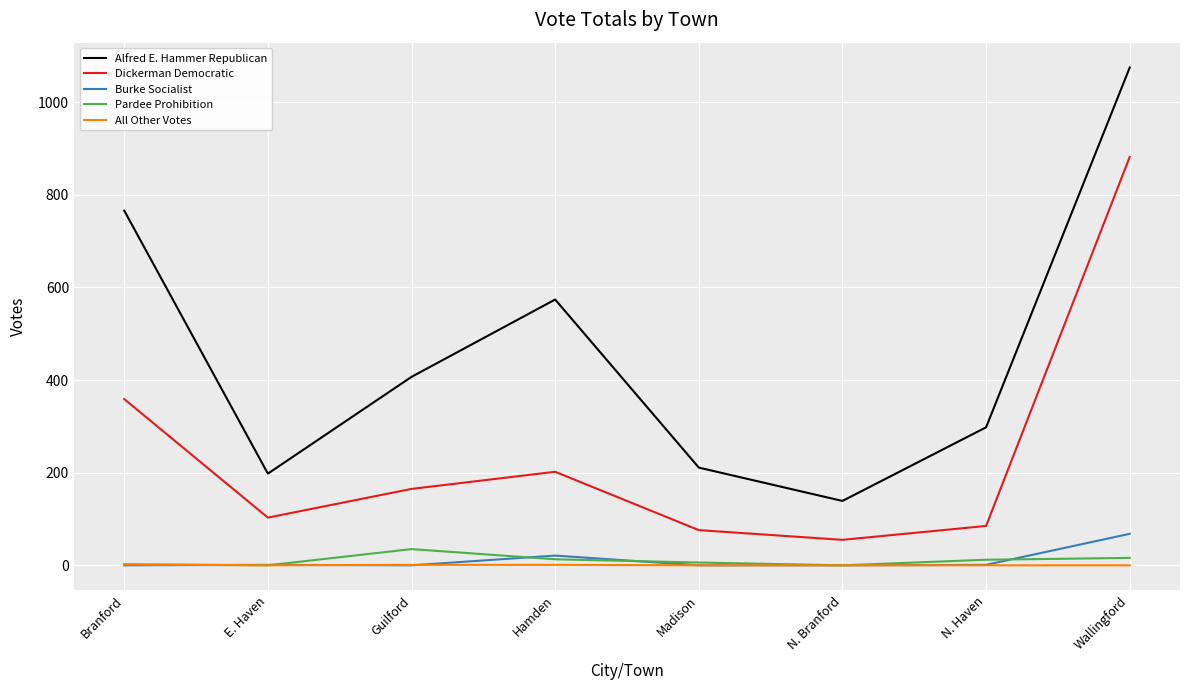

How many interior local valleys does the Alfred E. Hammer Republican series have?

2